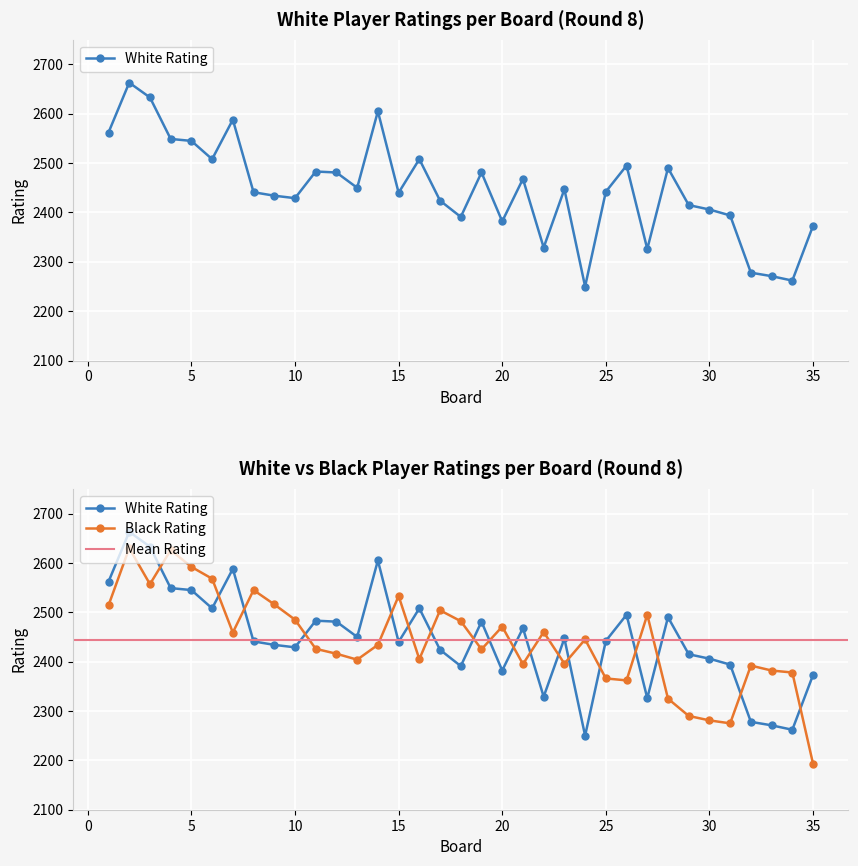

What is the lowest value of the Player White Rtg series?

2250